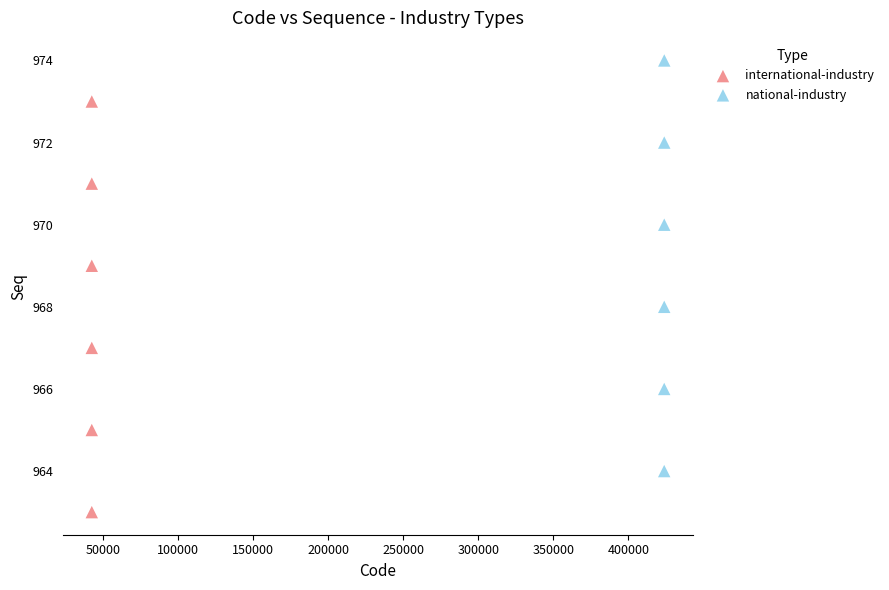

Which series contains the lowest Y value?

international-industry